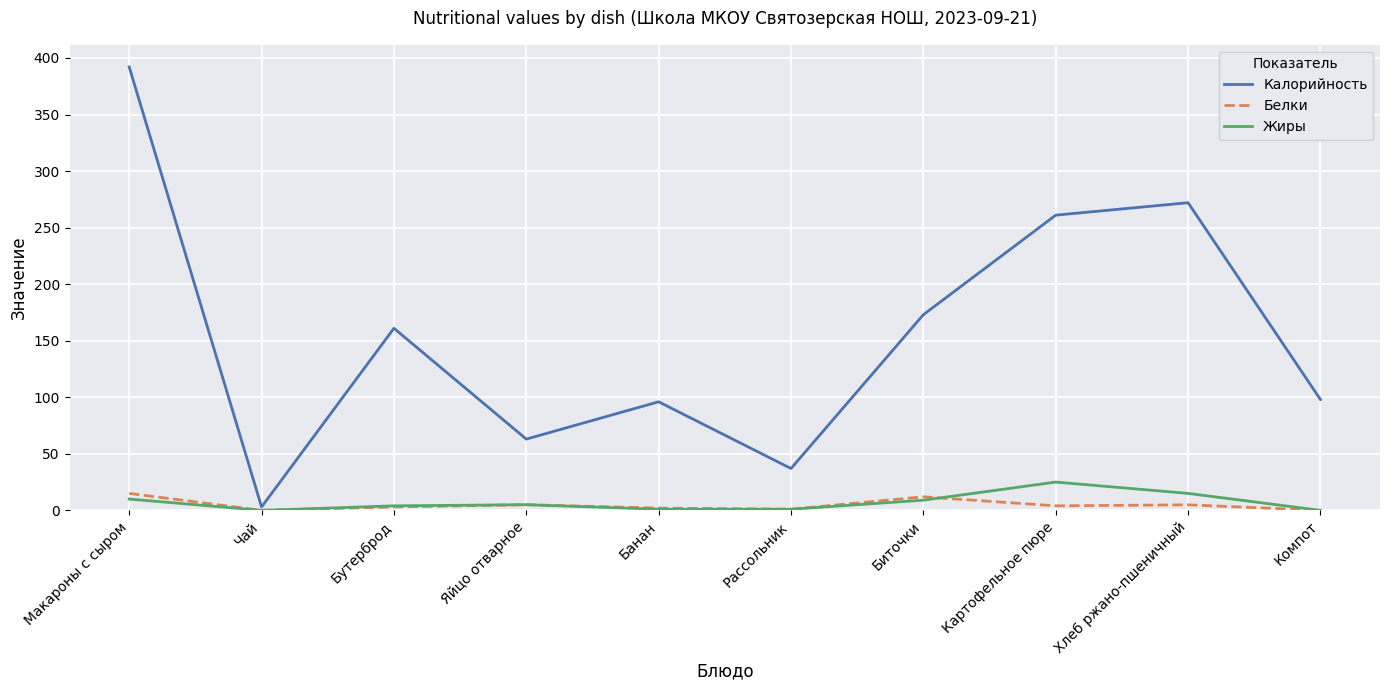

What are all the series names shown in the legend?

Калорийность, Белки, Жиры